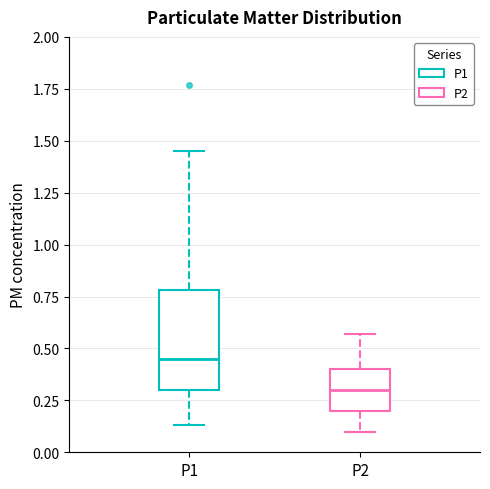

Reading left to right, transcribe this box plot: for each box, give where its median line is, the range the box spans, and where its two whiskers end, as read against the y-axis. The values are not printed on the chart, so give them approximately, as read against the axis.

P1: median 0.45, box 0.30 to 0.80, whiskers 0.15 to 1.45
P2: median 0.30, box 0.20 to 0.40, whiskers 0.10 to 0.55